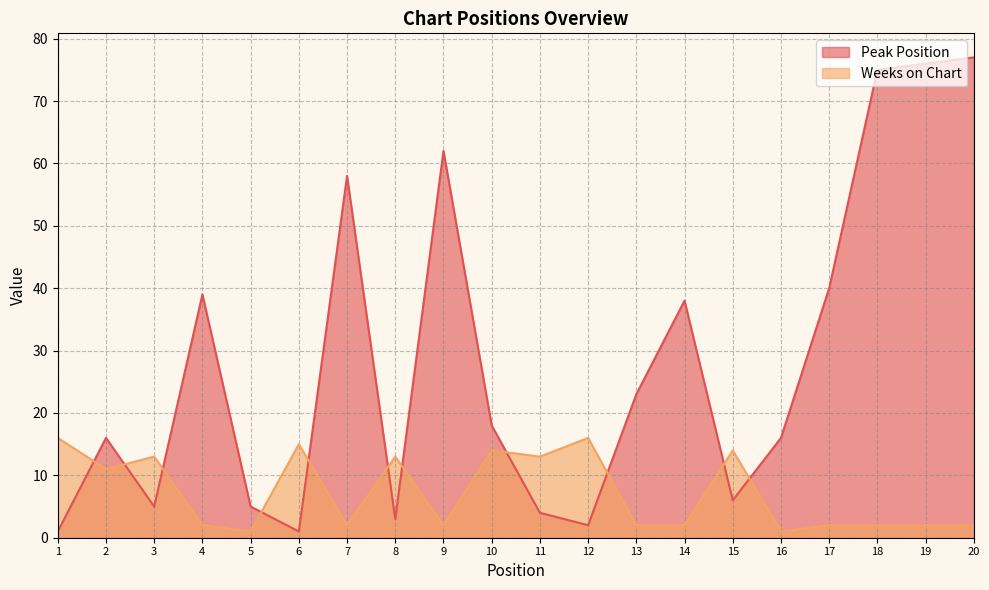

Where does the Weeks on Chart series first go above 2?

1